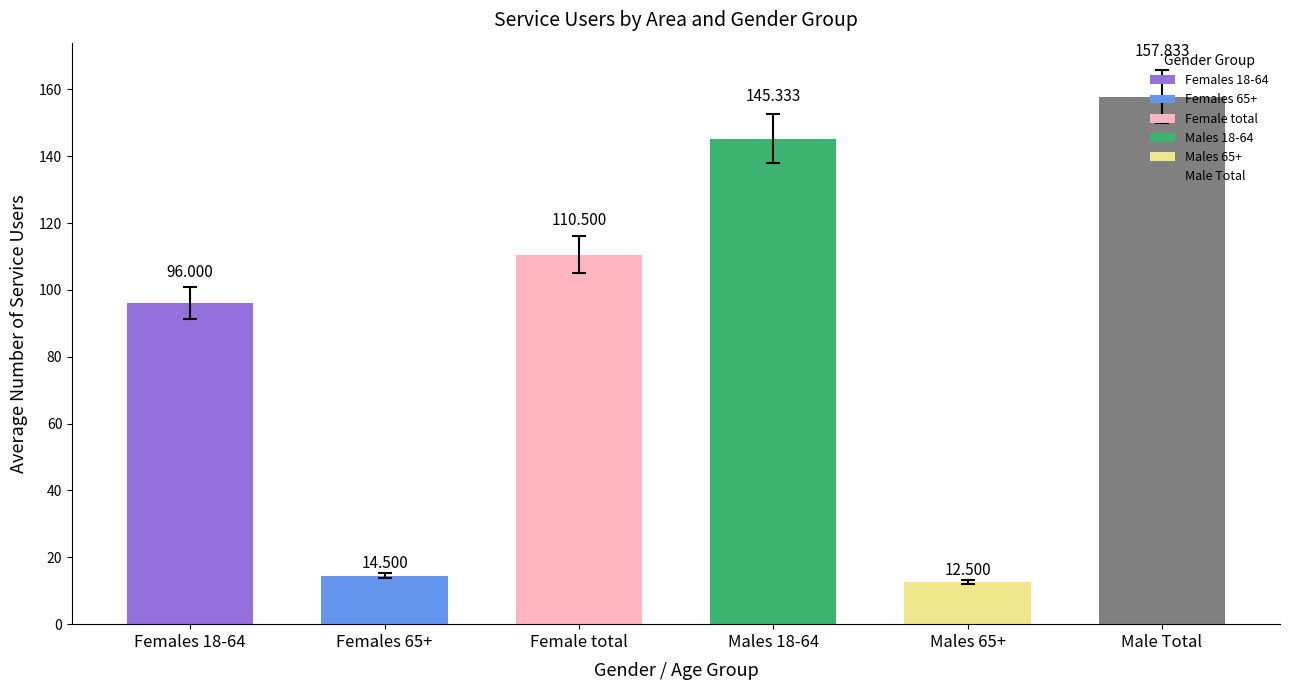

What is the average value of the Females 65+ series?

14